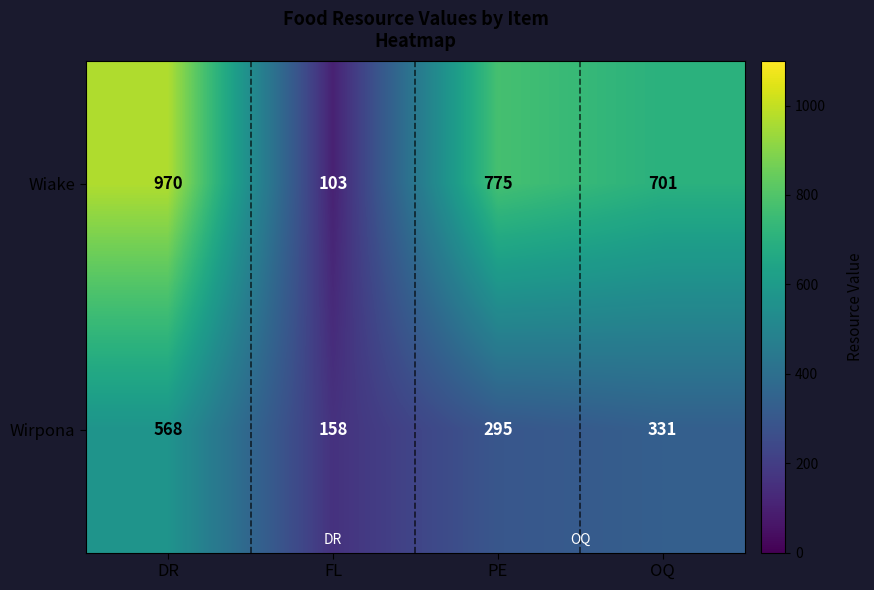

The Wirpona series shows 587 at OQ. True or false?

False